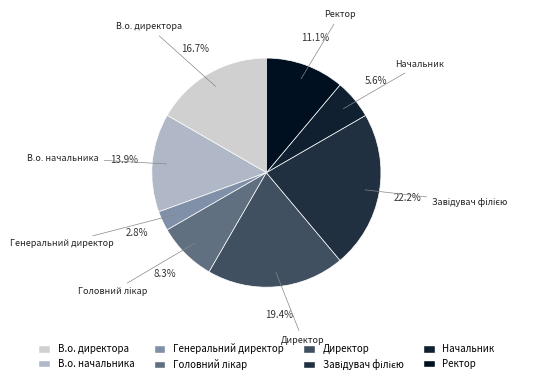

To the nearest percent, what is the average slice percentage?

12%